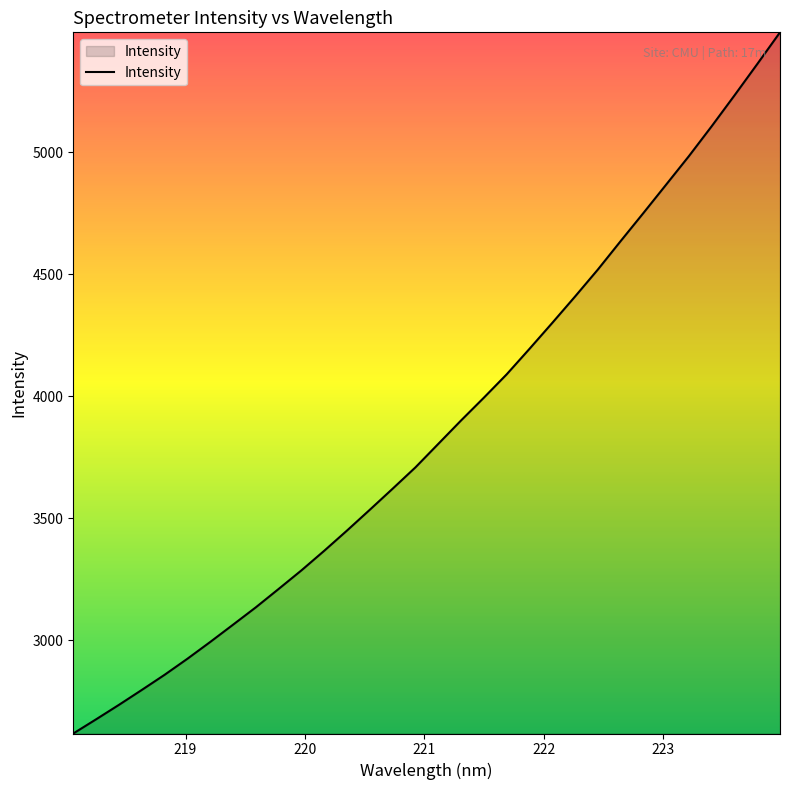

What is the difference between the maximum and minimum values?

2874.6